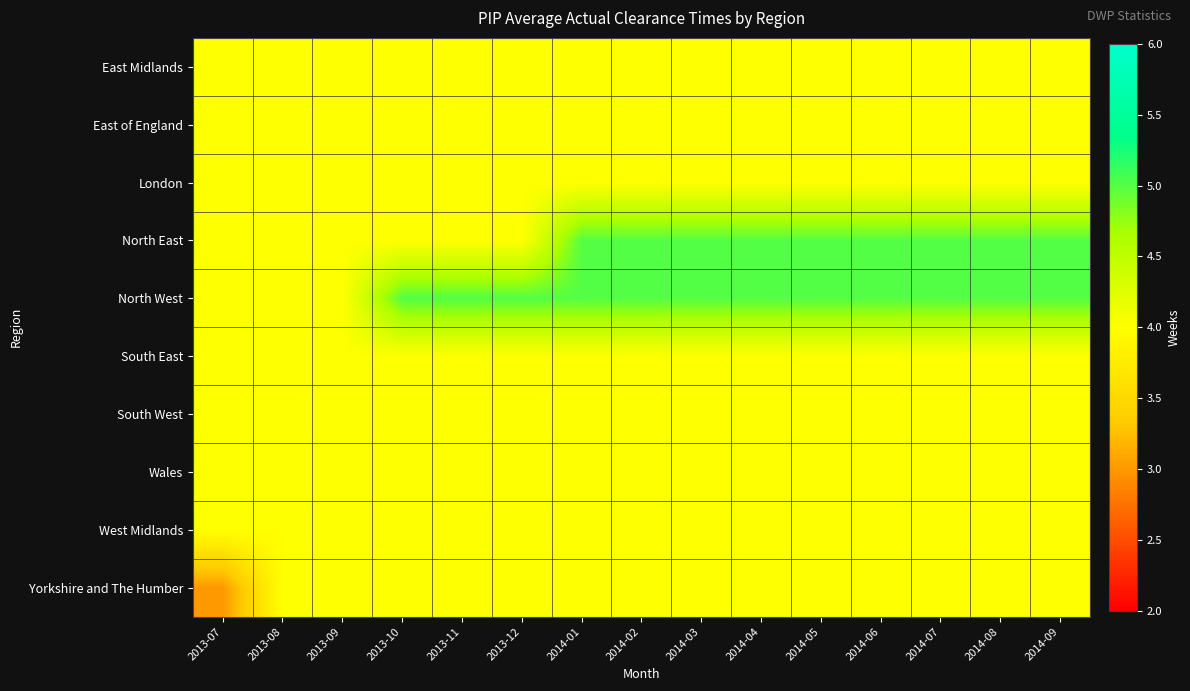

Which series has the largest total across all categories?

North West